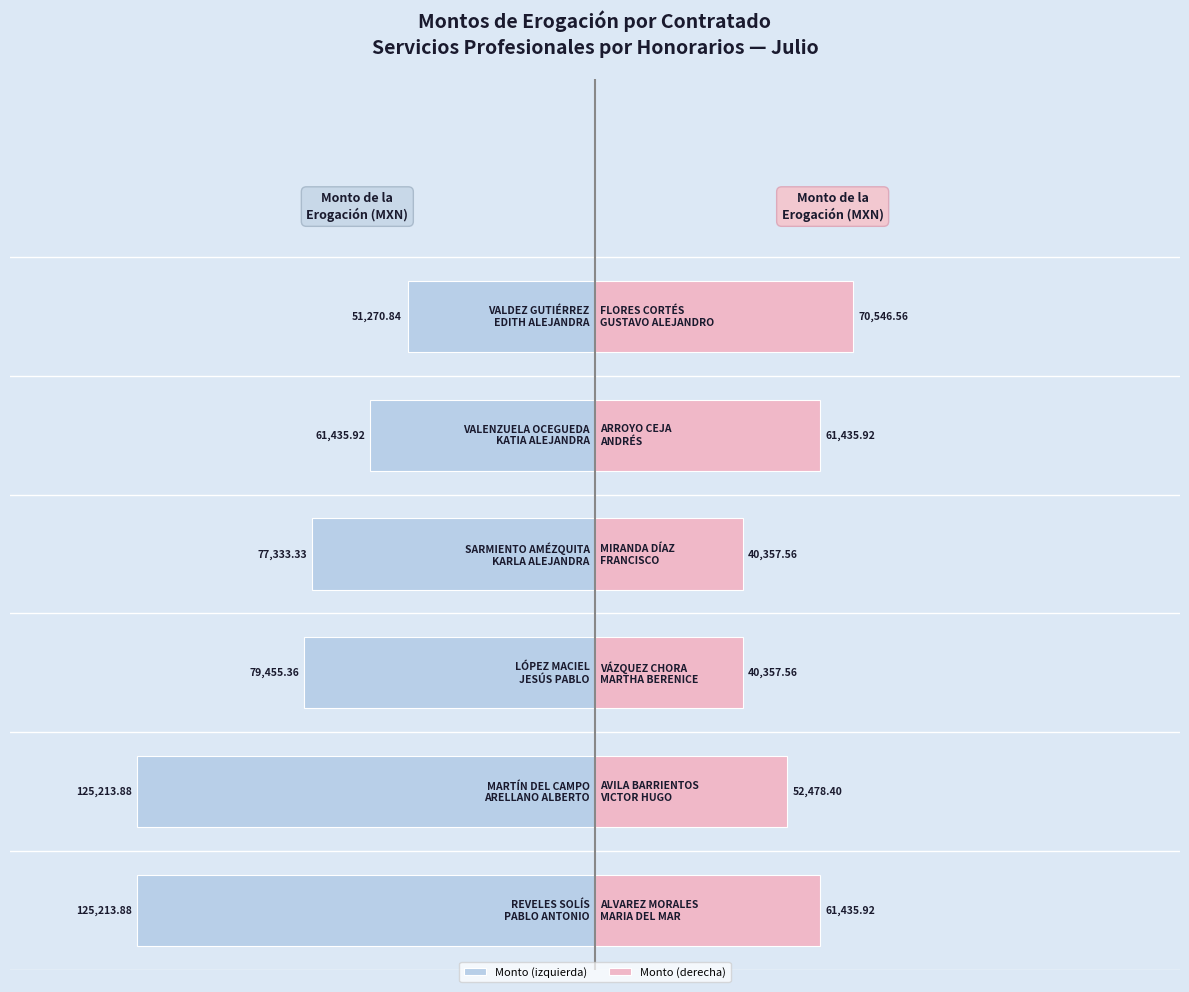

What are all the series names shown in the legend?

Monto (izquierda), Monto (derecha)